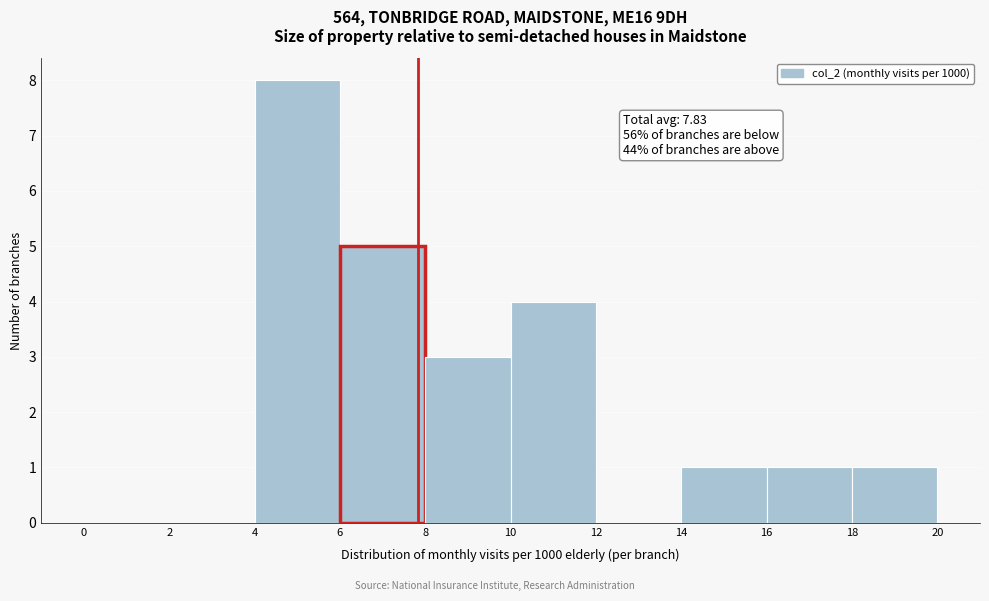

Which range on the x-axis has the tallest bar?

4 to 6